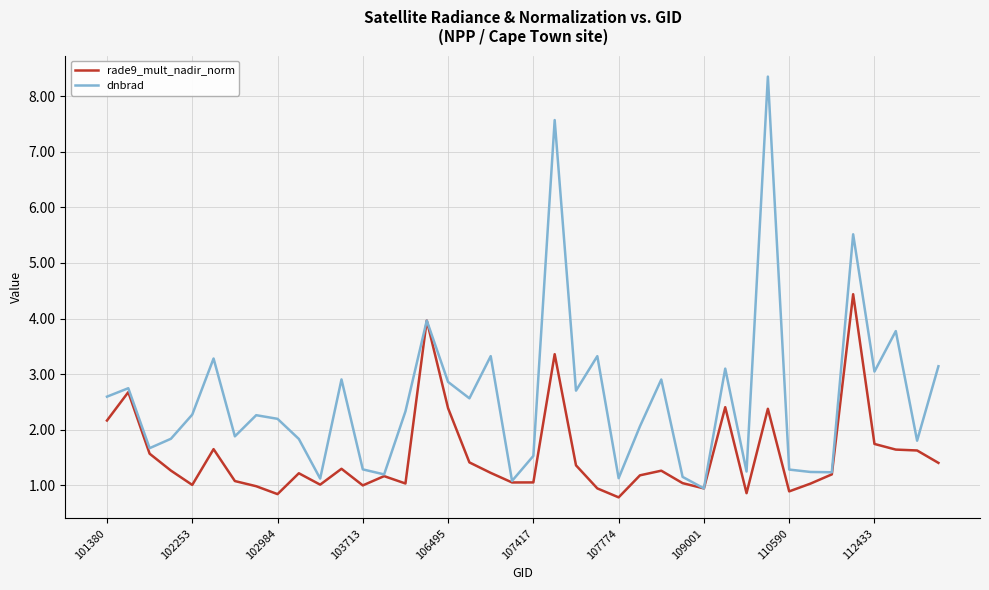

Which series has the largest range (max minus min)?

dnbrad